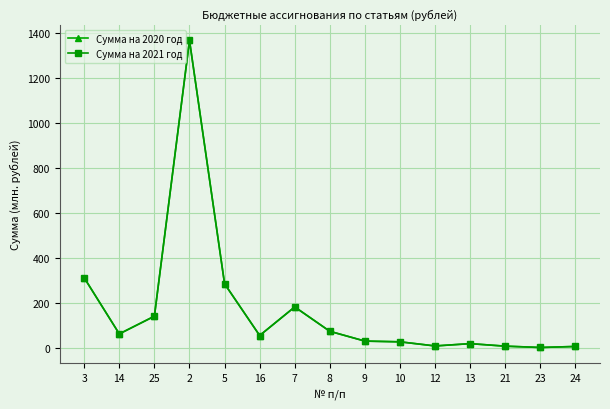

Is this an area chart (filled region under the line)?

No